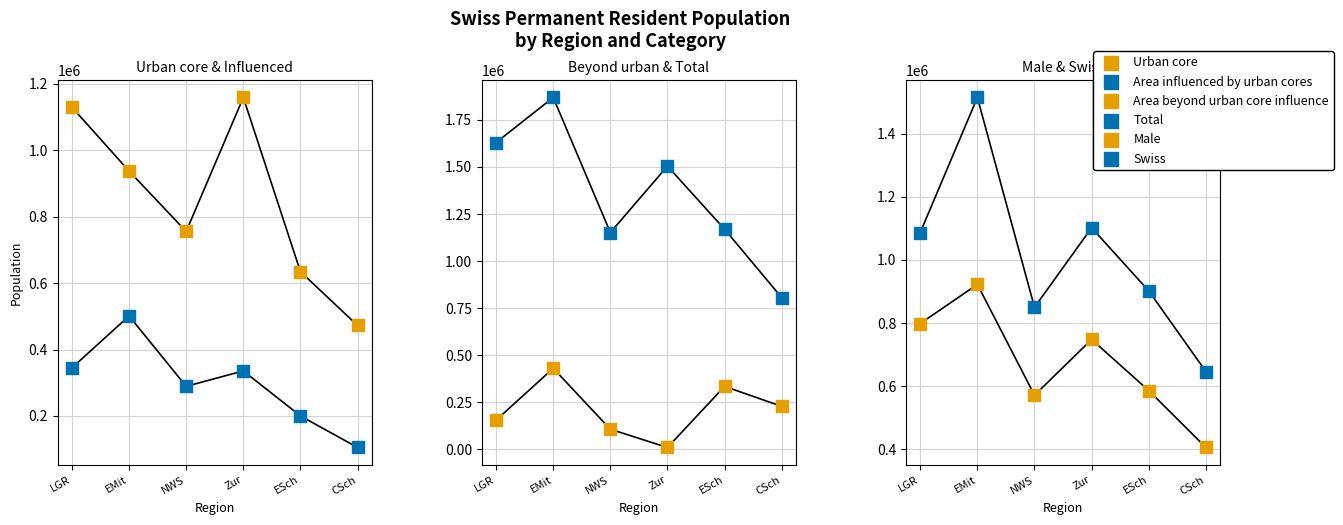

Which series has the largest Y range (max minus min)?

Total